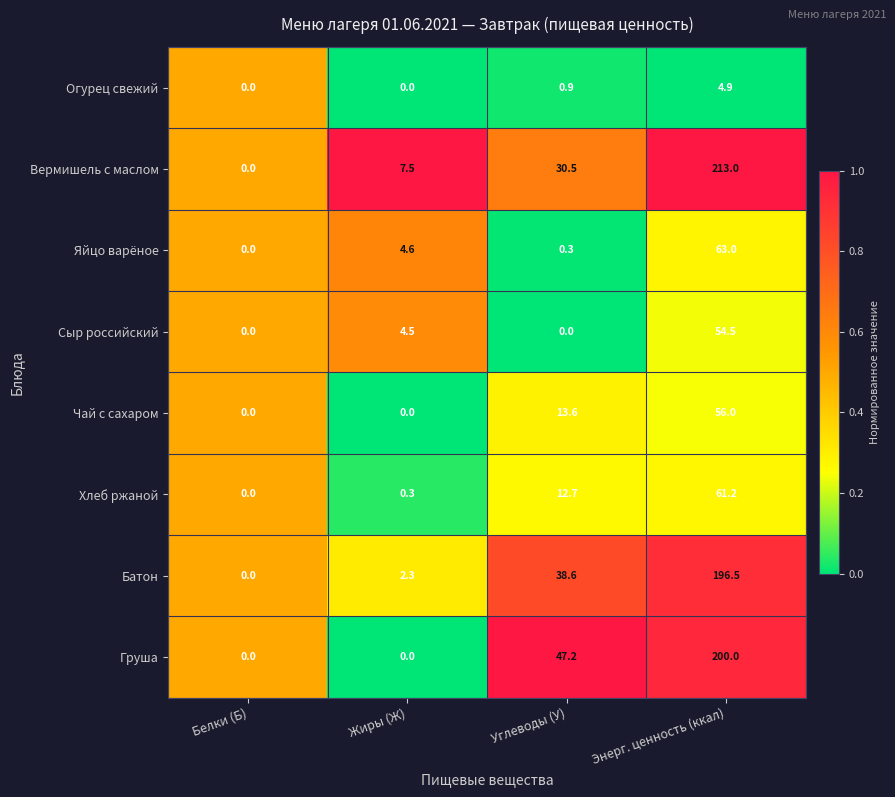

What is the average value of the Вермишель с маслом series?

62.8